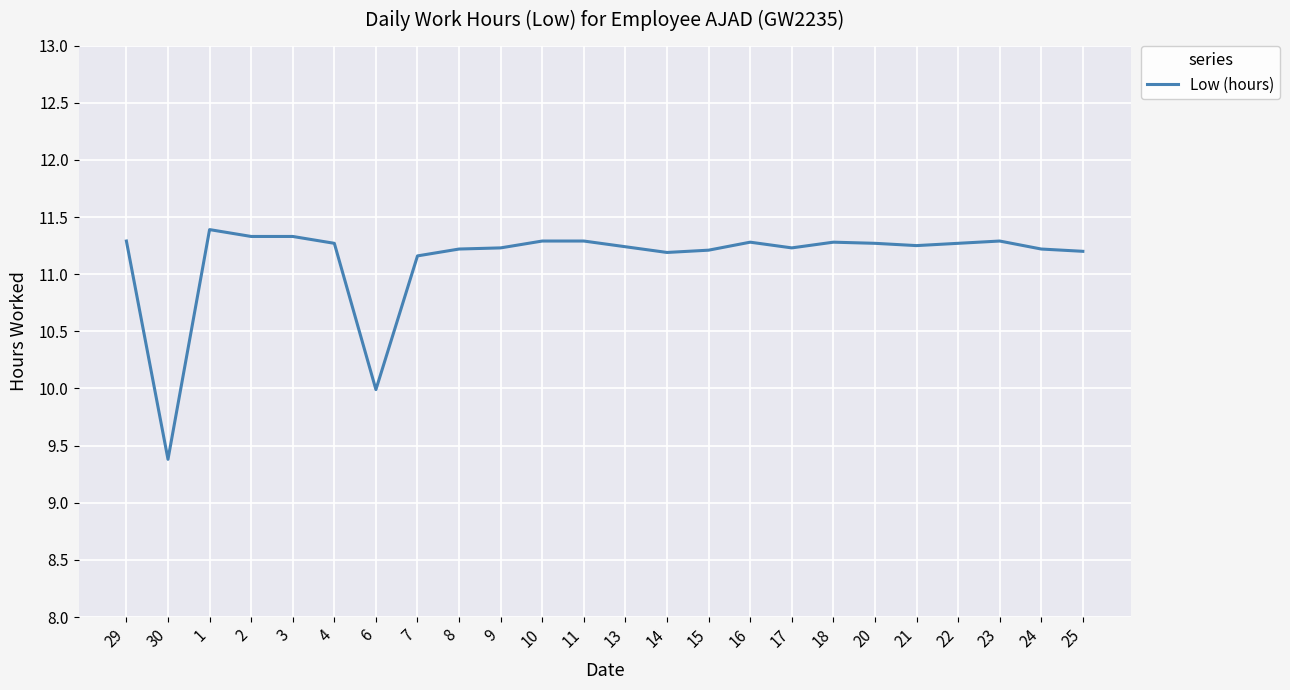

What is the ratio of the value at 22 to the value at 15?

1.0